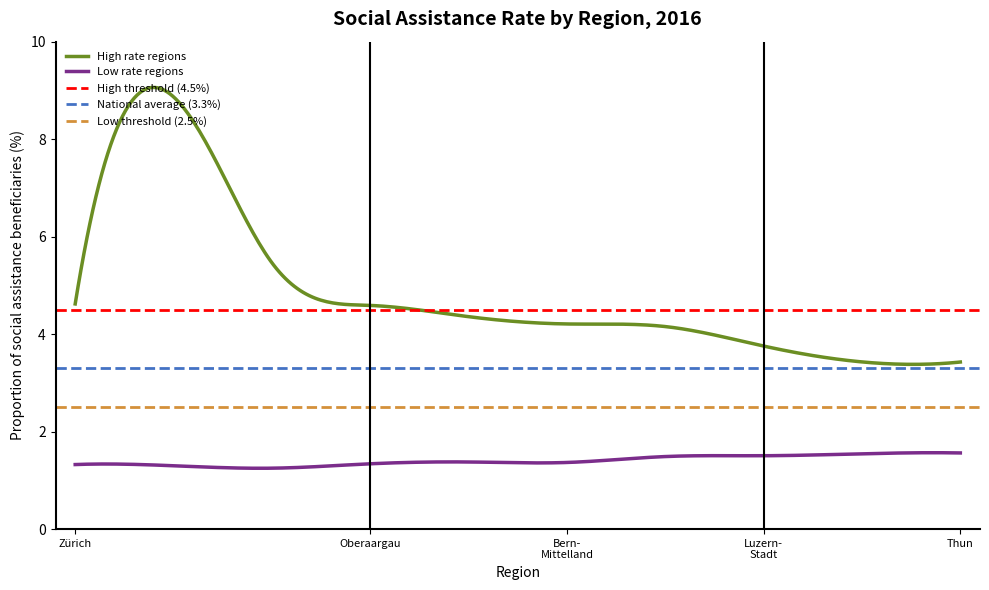

True or false: Low rate regions and High rate regions cross at least once.

False